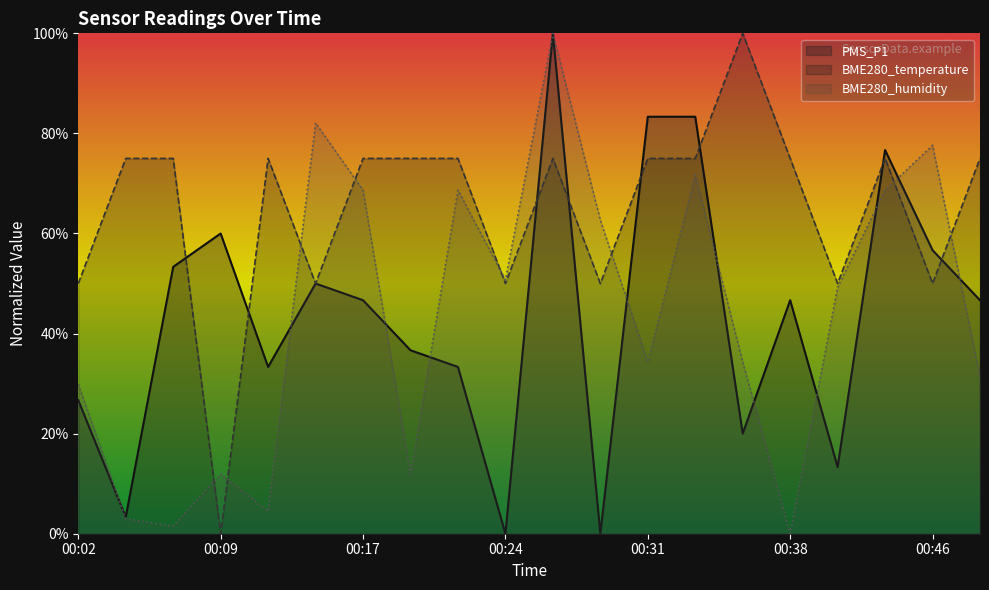

Where does the PMS_P1 series first go above 46?

00:07